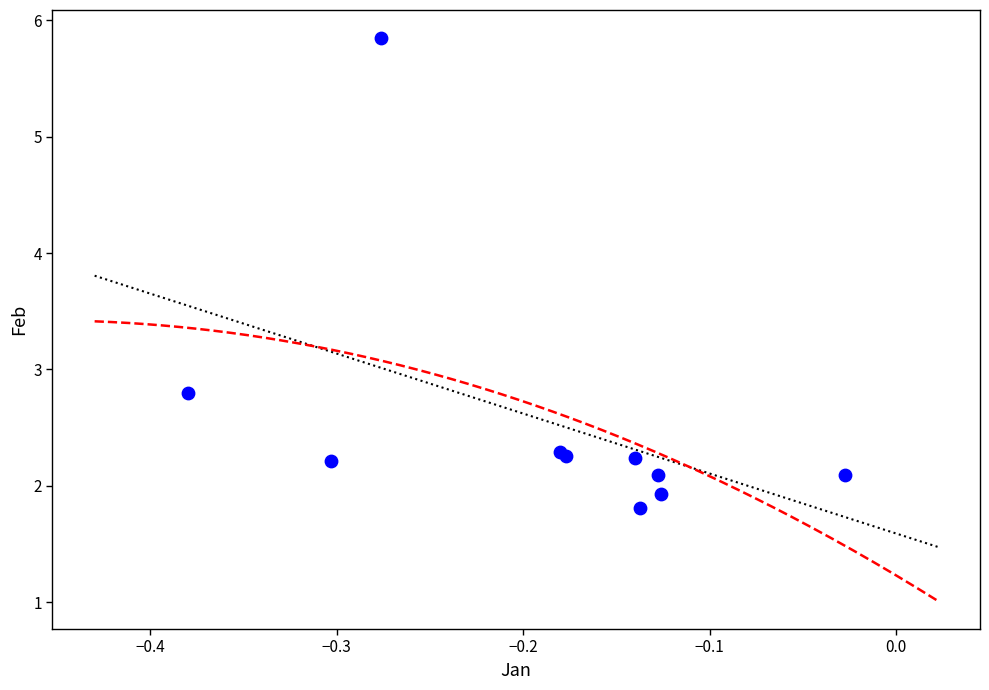

What Y value in the scatter plot is closest to 3?

2.8